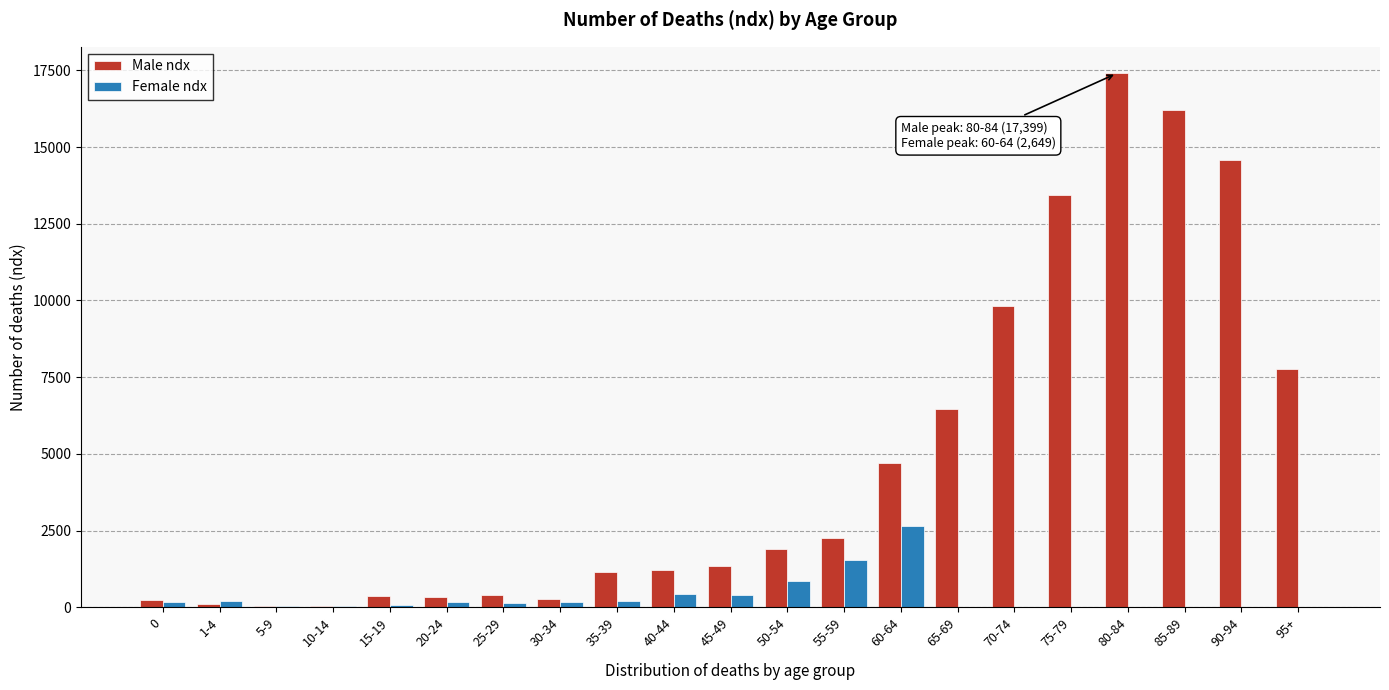

The Male ndx series shows 237 at 0. True or false?

True